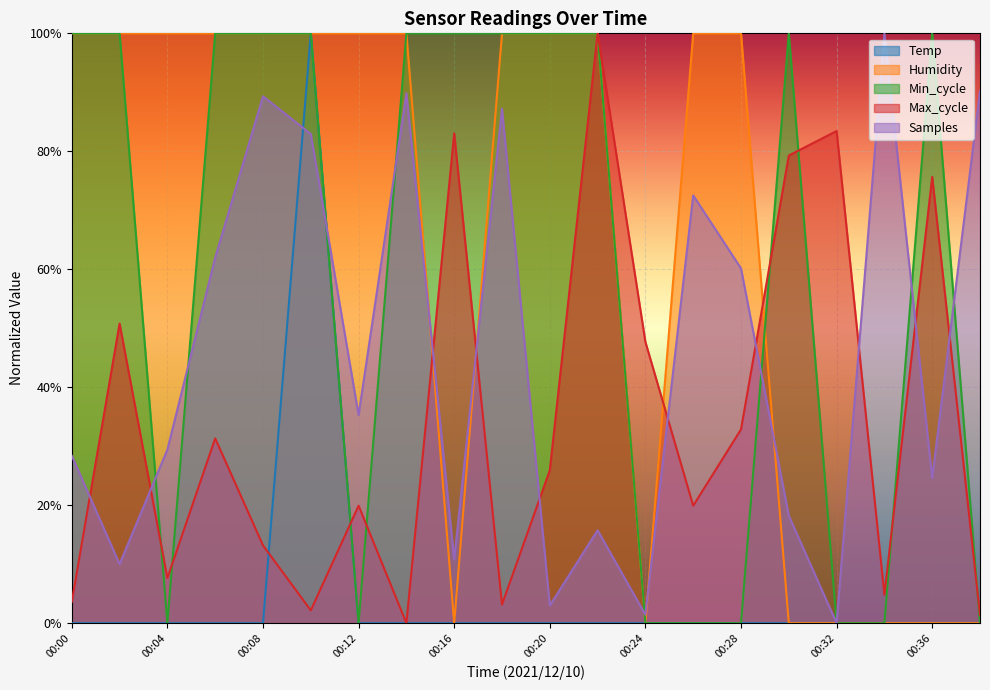

True or false: Min_cycle has more than 0 interior local peaks.

True